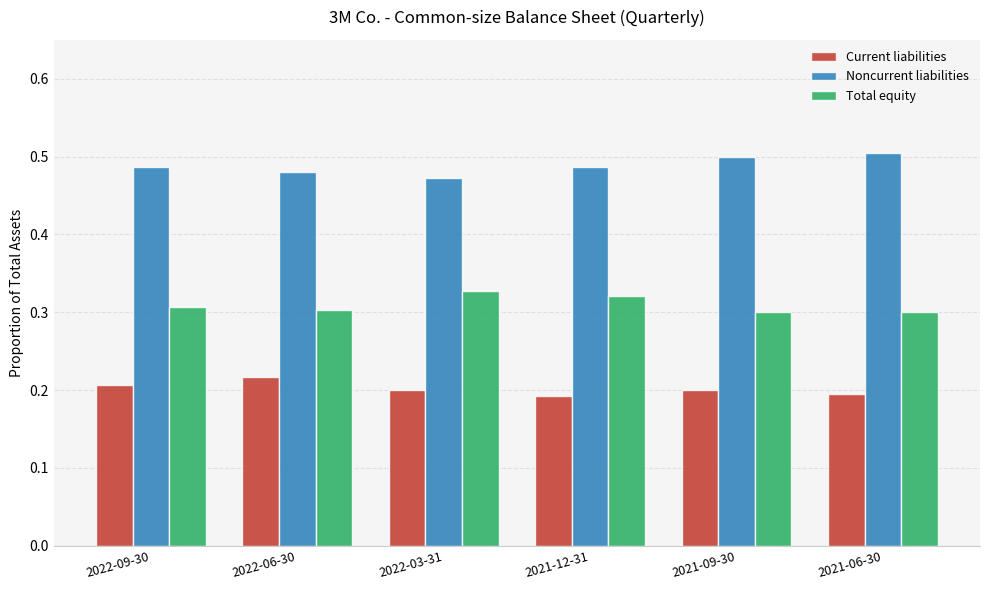

How many groups of bars are there?

6